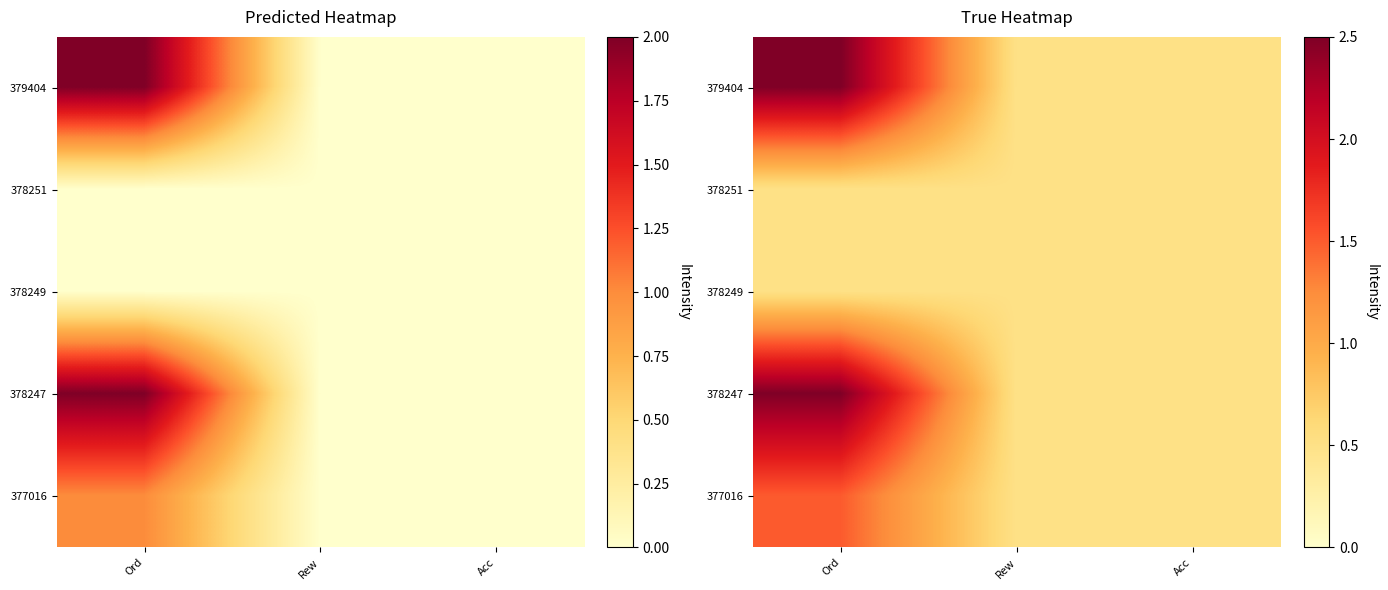

Is the value of 378251 at Ord greater than the value of 378247 at Ord?

No